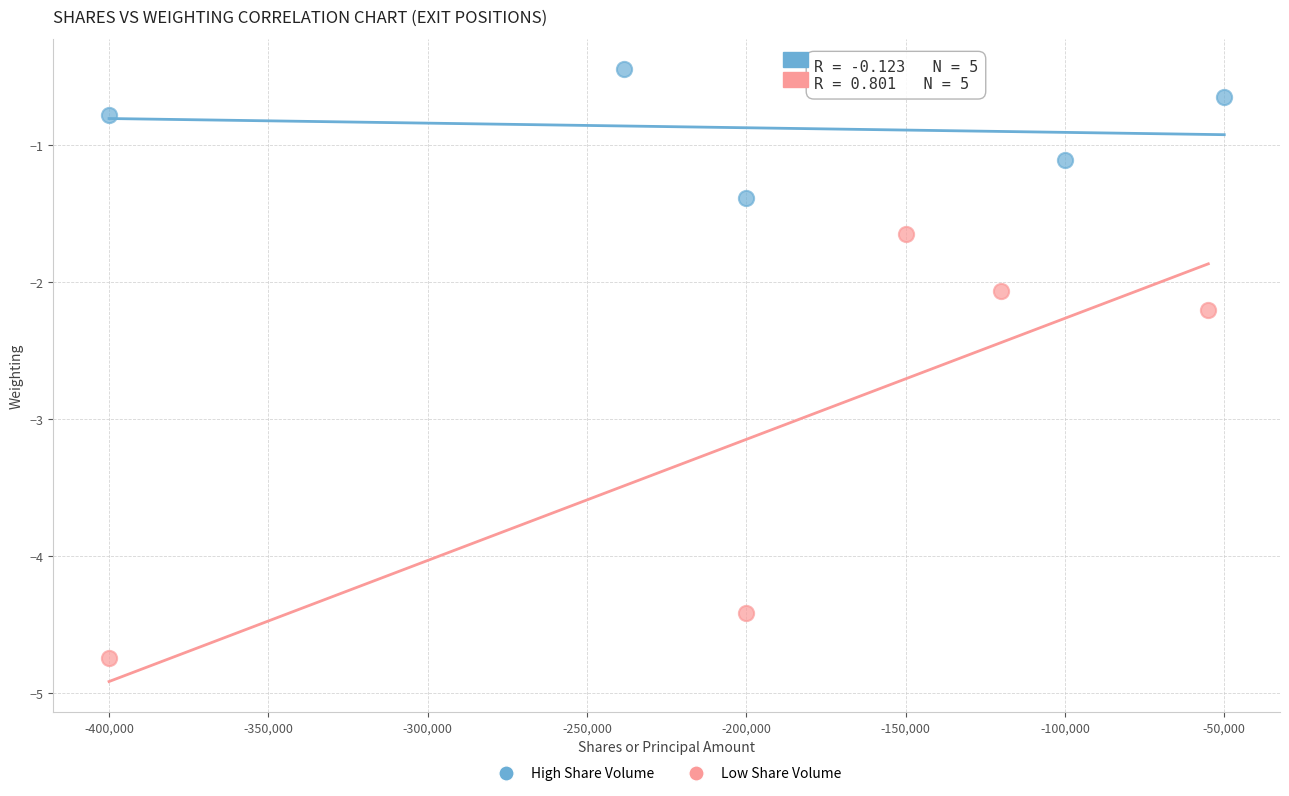

Which series has the widest spread of Y values?

Low Share Volume